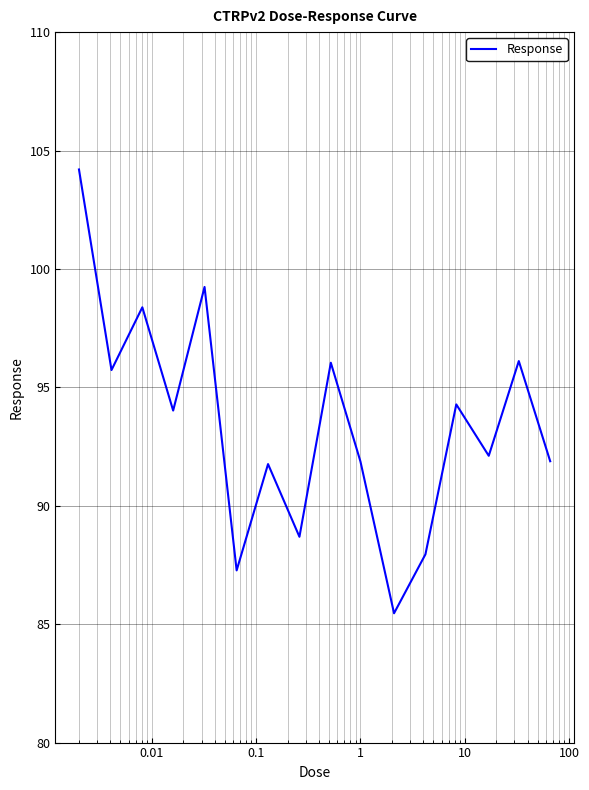

What is the greatest value displayed?

104.2